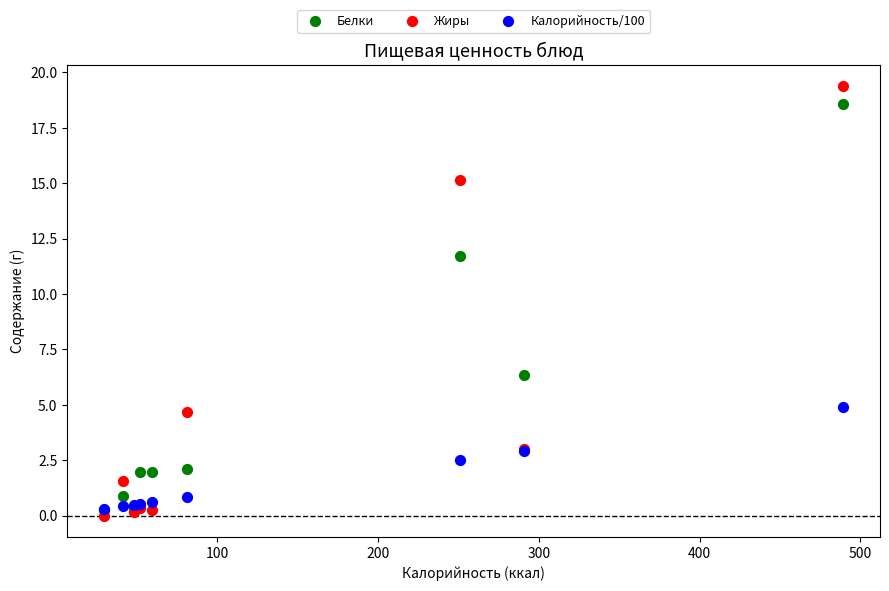

Which series contains the highest Y value?

Жиры